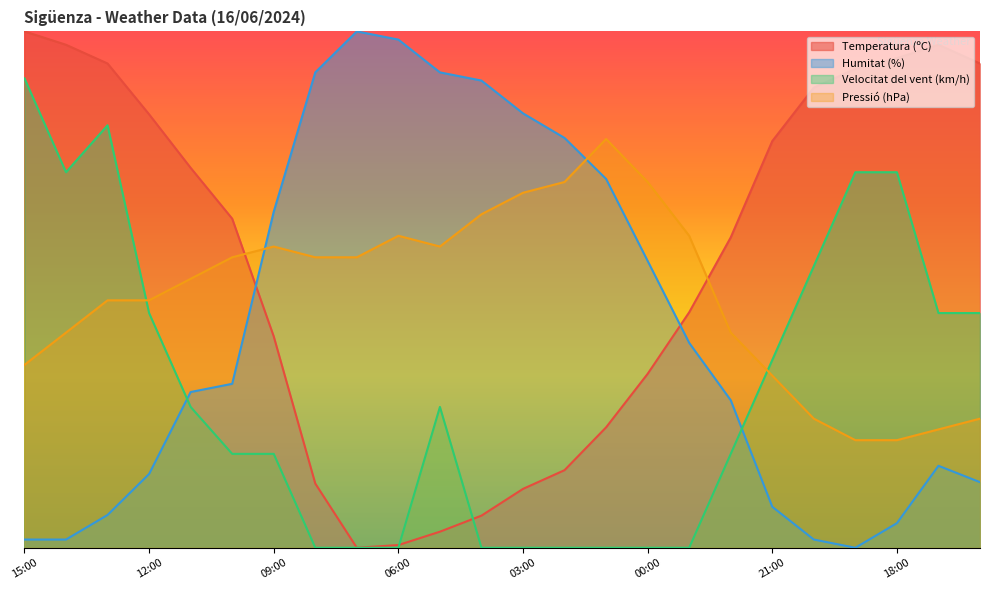

Reading left to right, list all the values displayed in this chart.

Temperatura (ºC): 15:00=100.0	14:00=97.4	13:00=93.8	12:00=83.9	11:00=73.6	10:00=63.7	09:00=40.9	08:00=12.4	07:00=0.0	06:00=0.5	05:00=3.1	04:00=6.2	03:00=11.4	02:00=15.0	01:00=23.3	00:00=33.7	23:00=45.6	22:00=60.1	21:00=78.8	20:00=89.1	19:00=92.7	18:00=94.8	17:00=97.4	16:00=93.8
Humitat (%): 15:00=1.6	14:00=1.6	13:00=6.3	12:00=14.3	11:00=30.2	10:00=31.7	09:00=65.1	08:00=92.1	07:00=100.0	06:00=98.4	05:00=92.1	04:00=90.5	03:00=84.1	02:00=79.4	01:00=71.4	00:00=55.6	23:00=39.7	22:00=28.6	21:00=7.9	20:00=1.6	19:00=0.0	18:00=4.8	17:00=15.9	16:00=12.7
Velocitat del vent (km/h): 15:00=90.9	14:00=72.7	13:00=81.8	12:00=45.5	11:00=27.3	10:00=18.2	09:00=18.2	08:00=0.0	07:00=0.0	06:00=0.0	05:00=27.3	04:00=0.0	03:00=0.0	02:00=0.0	01:00=0.0	00:00=0.0	23:00=0.0	22:00=18.2	21:00=36.4	20:00=54.5	19:00=72.7	18:00=72.7	17:00=45.5	16:00=45.5
Pressió (hPa): 15:00=35.4	14:00=41.7	13:00=47.9	12:00=47.9	11:00=52.1	10:00=56.3	09:00=58.3	08:00=56.3	07:00=56.3	06:00=60.4	05:00=58.3	04:00=64.6	03:00=68.8	02:00=70.8	01:00=79.2	00:00=70.8	23:00=60.4	22:00=41.7	21:00=33.3	20:00=25.0	19:00=20.8	18:00=20.8	17:00=22.9	16:00=25.0